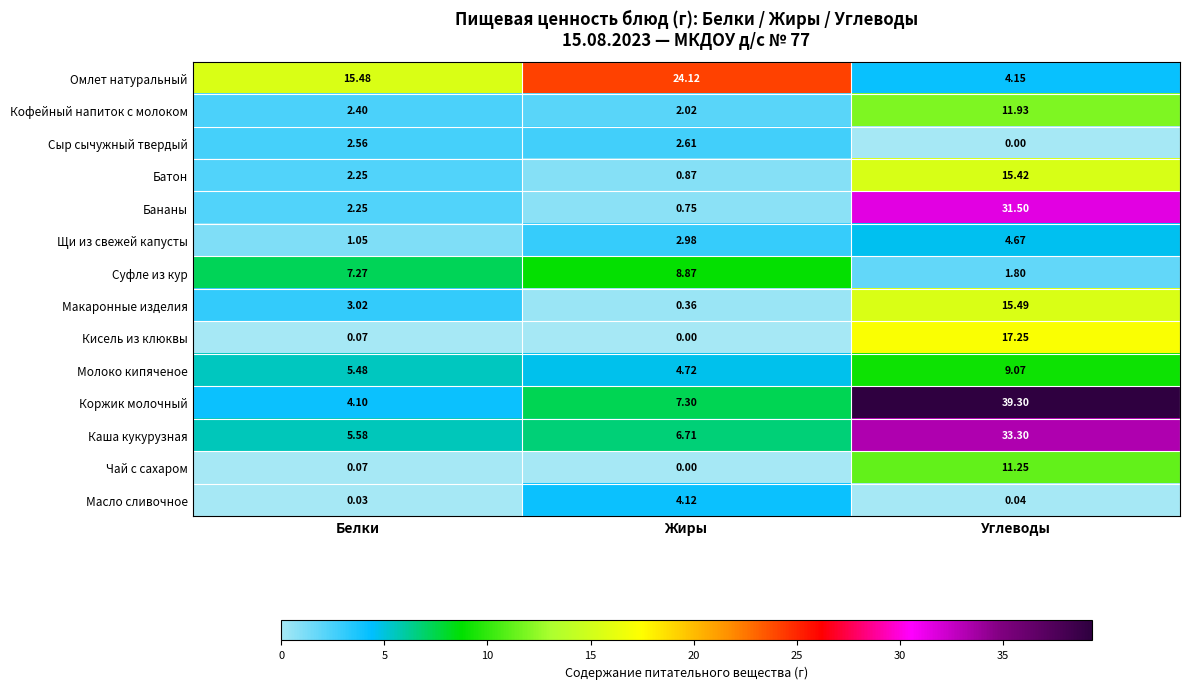

At which label does Щи из свежей капусты reach its peak?

Углеводы